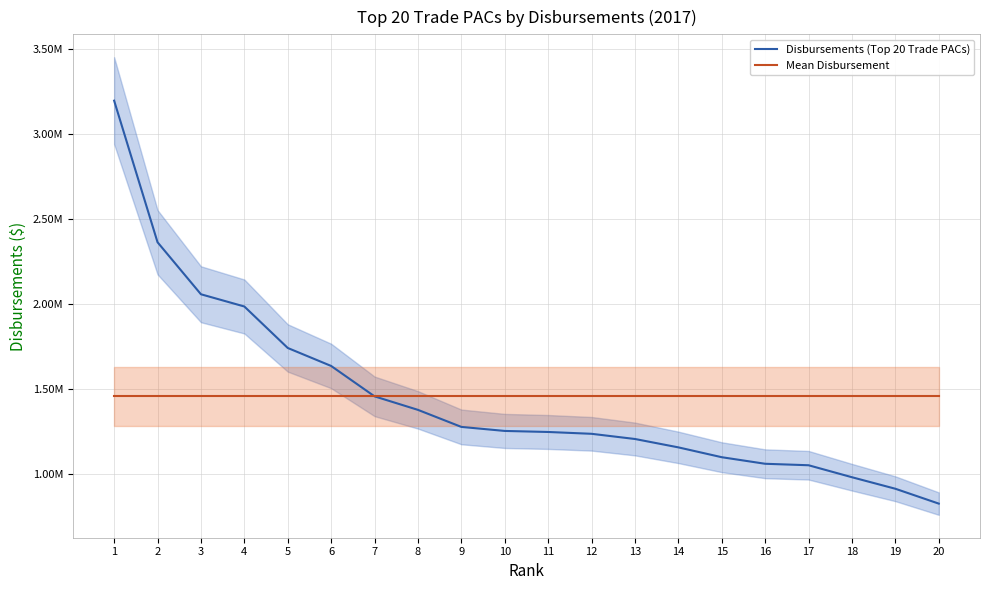

Is this an area chart (filled region under the line)?

No